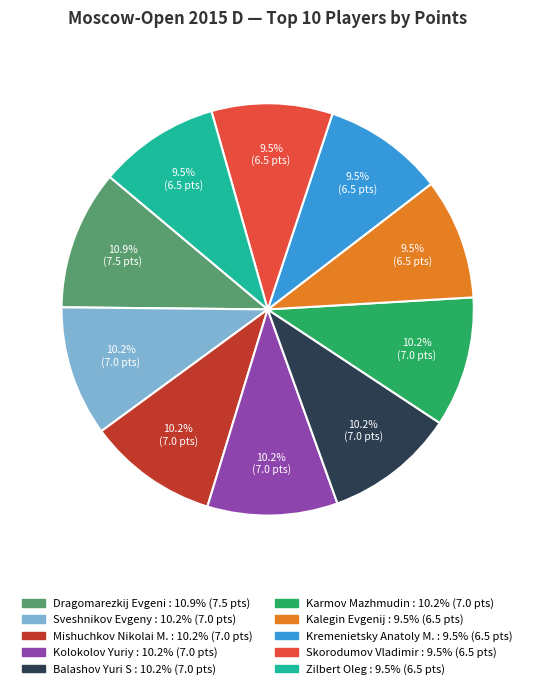

Is Kolokolov Yuriy the majority of the pie?

No